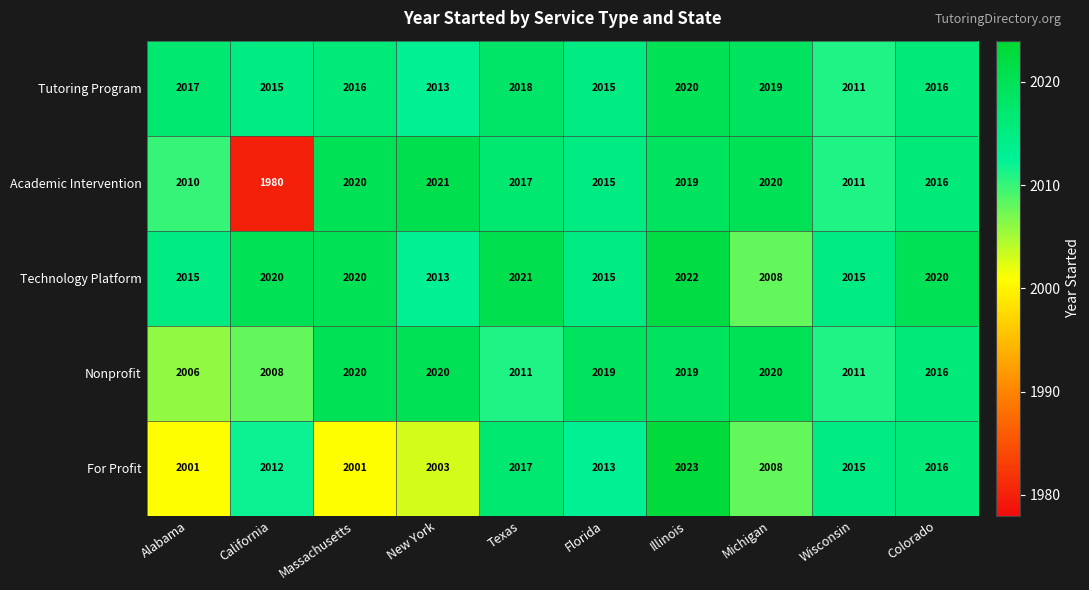

What is the lowest value of the Nonprofit series?

2006